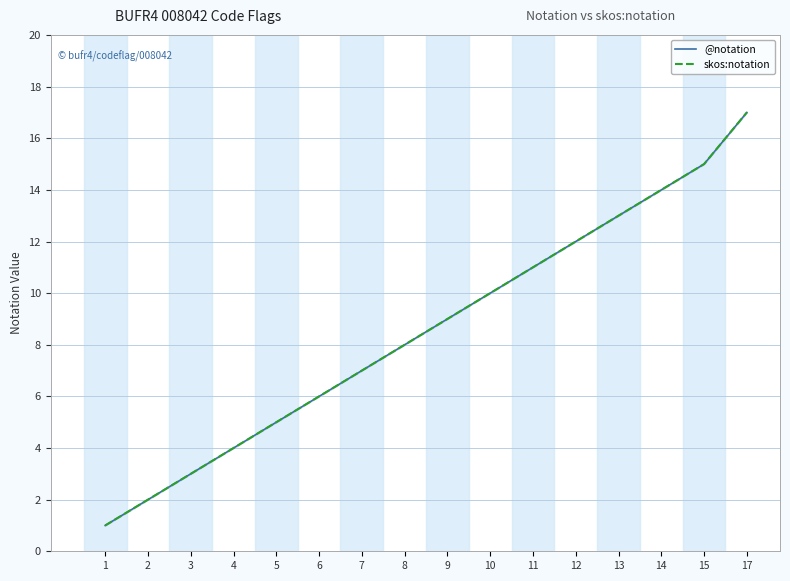

What is the difference between the @notation values at 10 and 8?

2